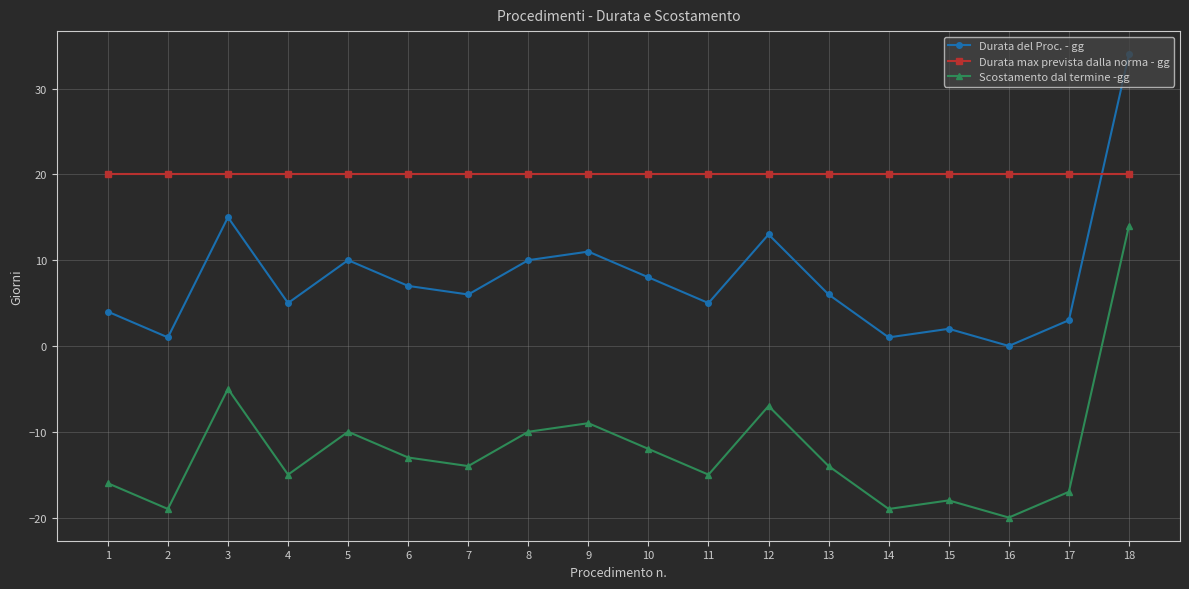

Reading left to right, transcribe all the data shown in this chart.

Durata del Proc. - gg: 1=4	2=1	3=15	4=5	5=10	6=7	7=6	8=10	9=11	10=8	11=5	12=13	13=6	14=1	15=2	16=0	17=3	18=34
Durata max prevista dalla norma - gg: 1=20	2=20	3=20	4=20	5=20	6=20	7=20	8=20	9=20	10=20	11=20	12=20	13=20	14=20	15=20	16=20	17=20	18=20
Scostamento dal termine -gg: 1=-16	2=-19	3=-5	4=-15	5=-10	6=-13	7=-14	8=-10	9=-9	10=-12	11=-15	12=-7	13=-14	14=-19	15=-18	16=-20	17=-17	18=14